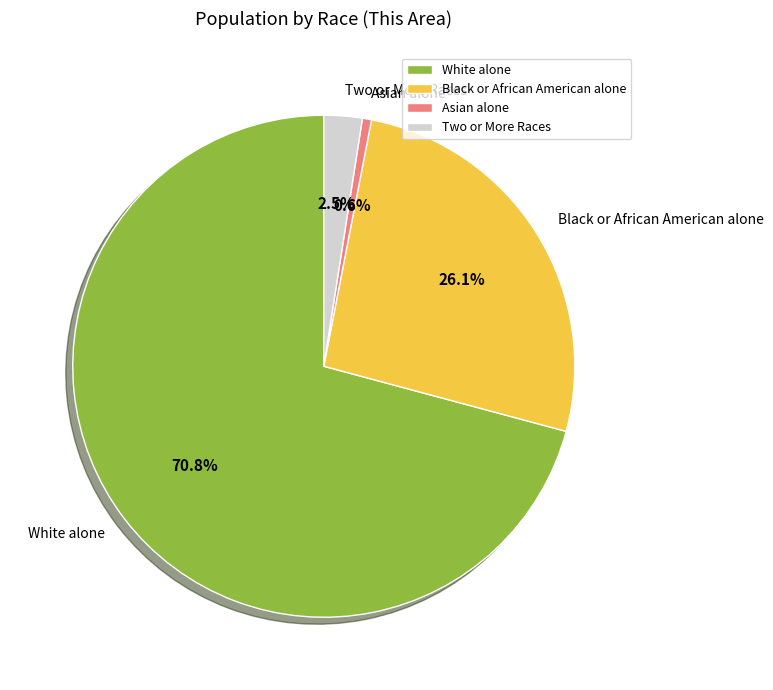

Which category accounts for the majority?

White alone